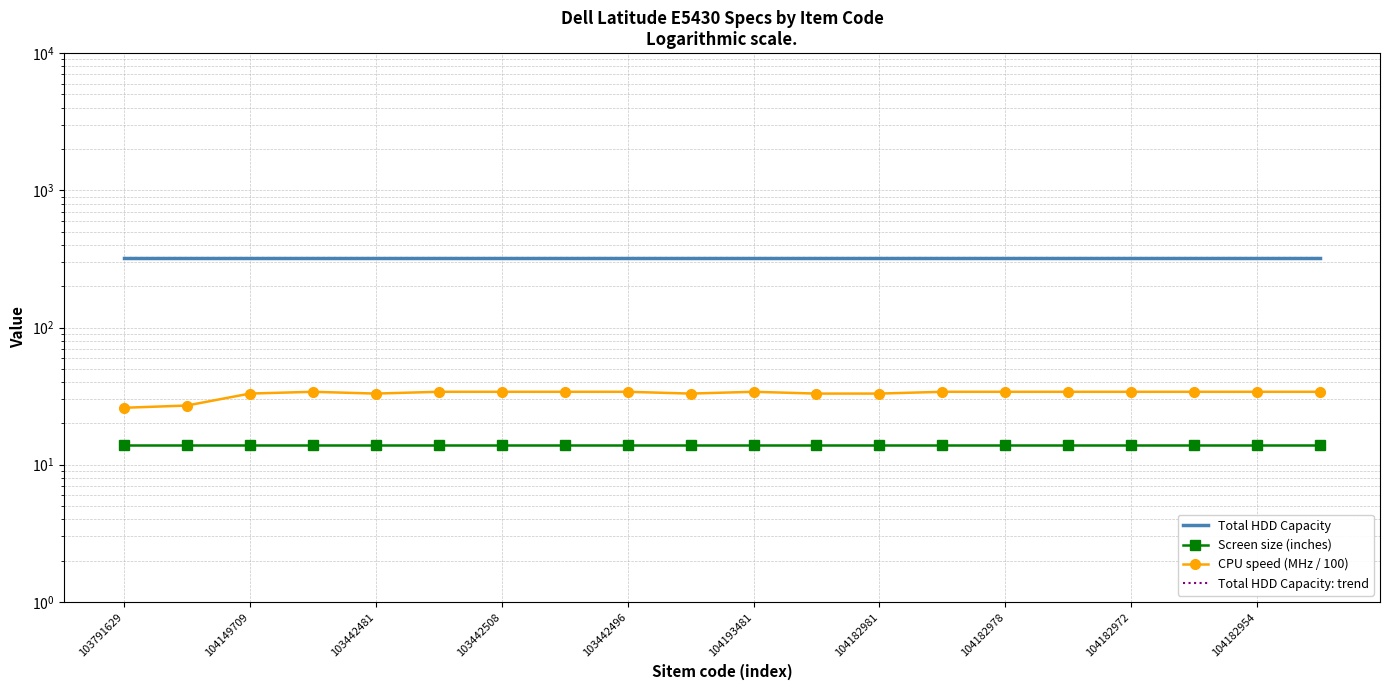

Is this an area chart (filled region under the line)?

No